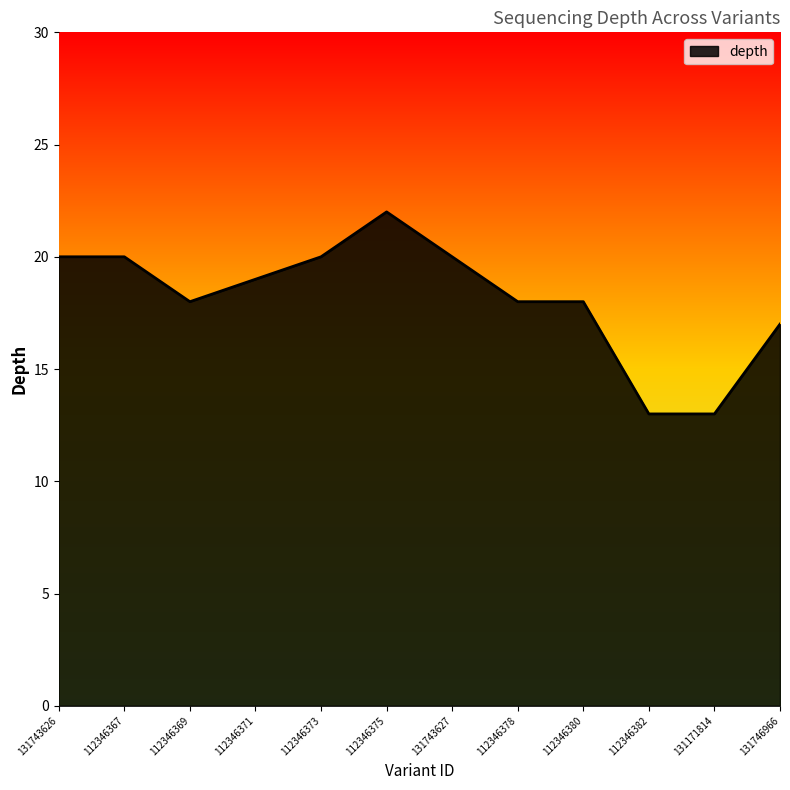

Does the chart display data point markers on the line(s)?

No